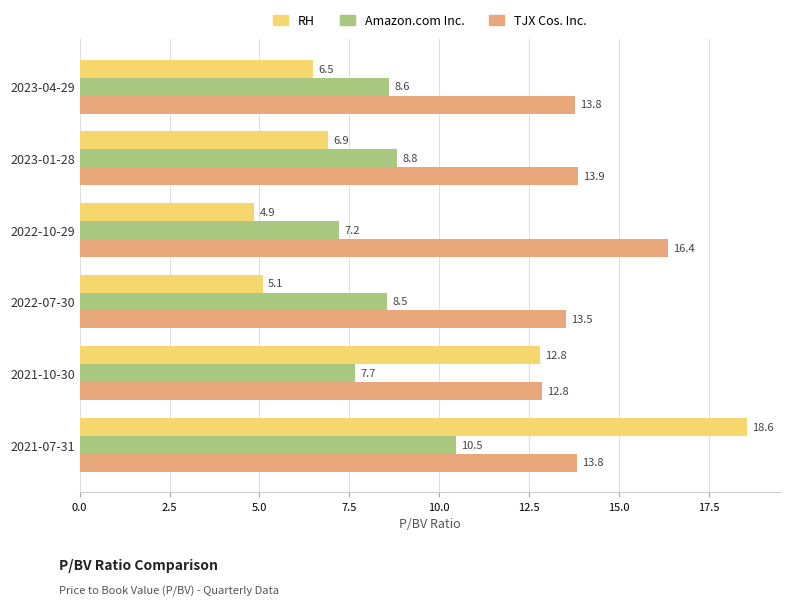

At 2022-07-30, list the series in order from smallest to largest.

RH, Amazon.com Inc., TJX Cos. Inc.